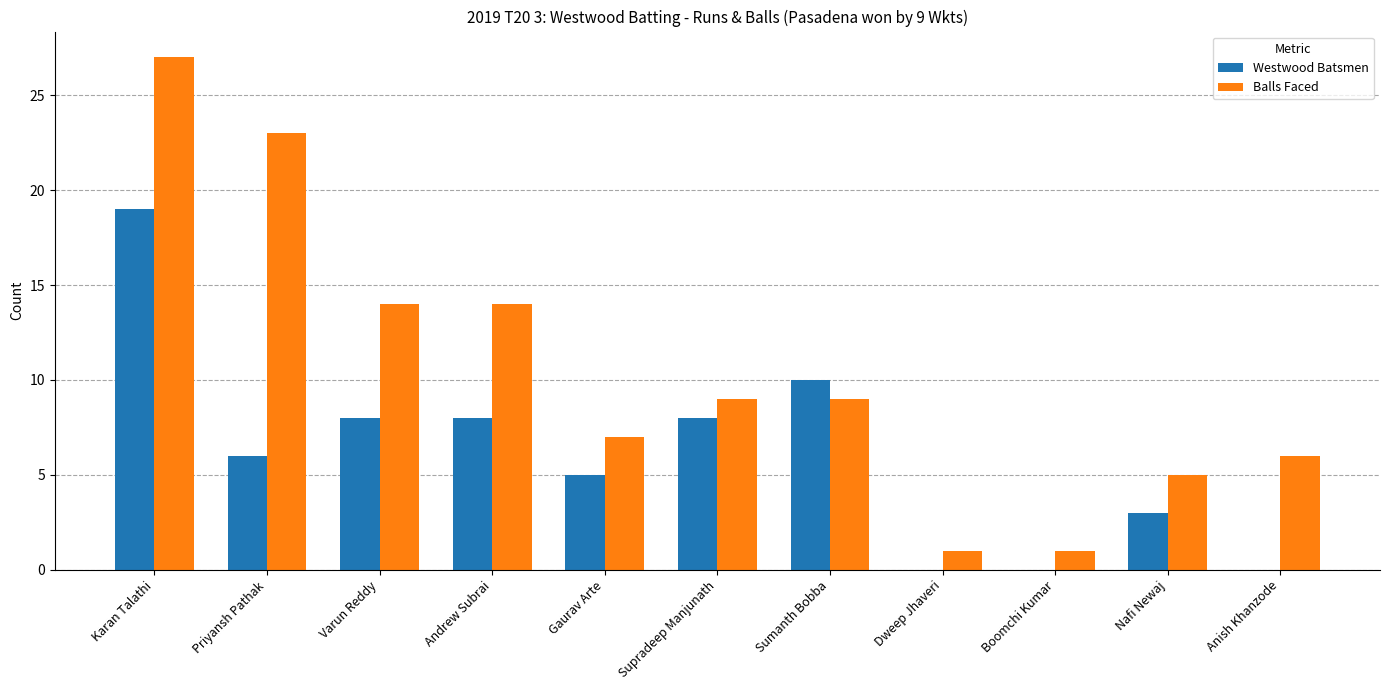

Which series changed the most between Gaurav Arte and Dweep Jhaveri?

Balls Faced